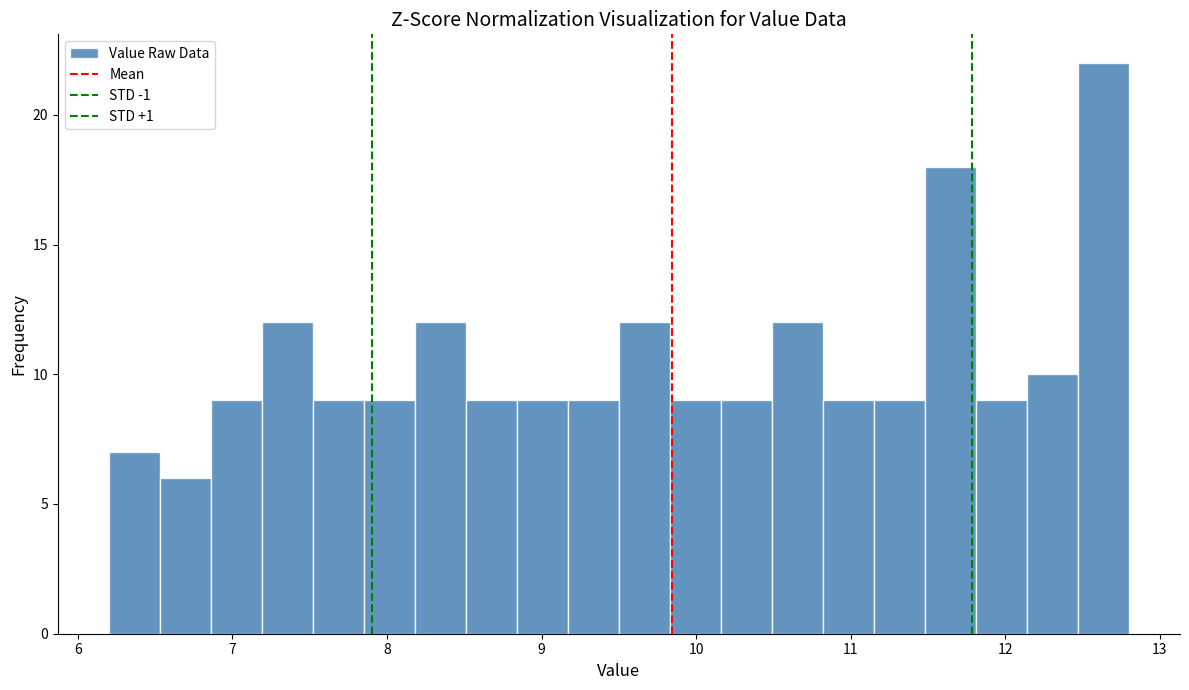

Read against the x-axis, roughly where is the centre of the tallest bar?

12.6